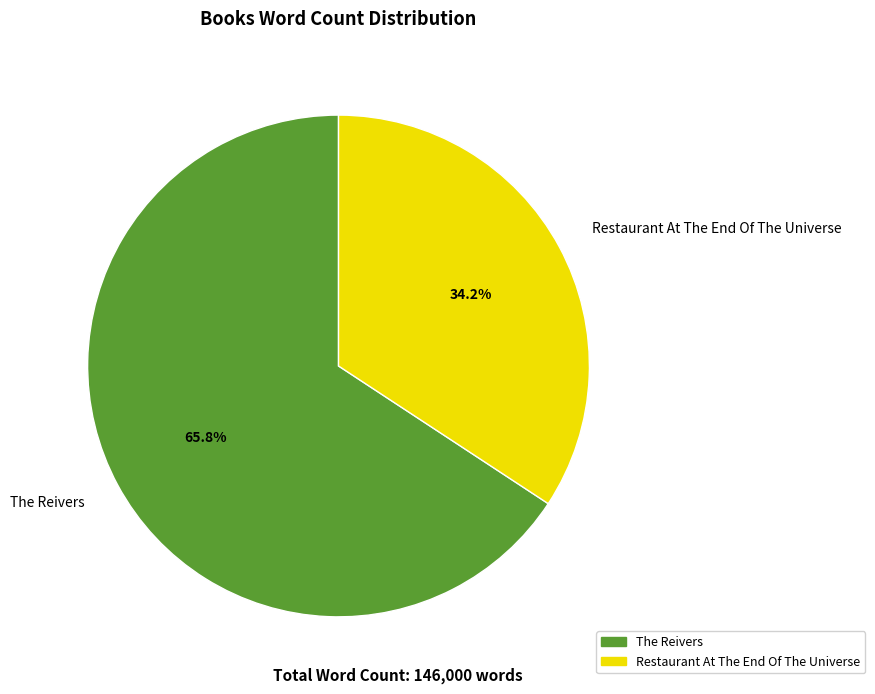

What percentage is the The Reivers slice, to the nearest percent?

66%